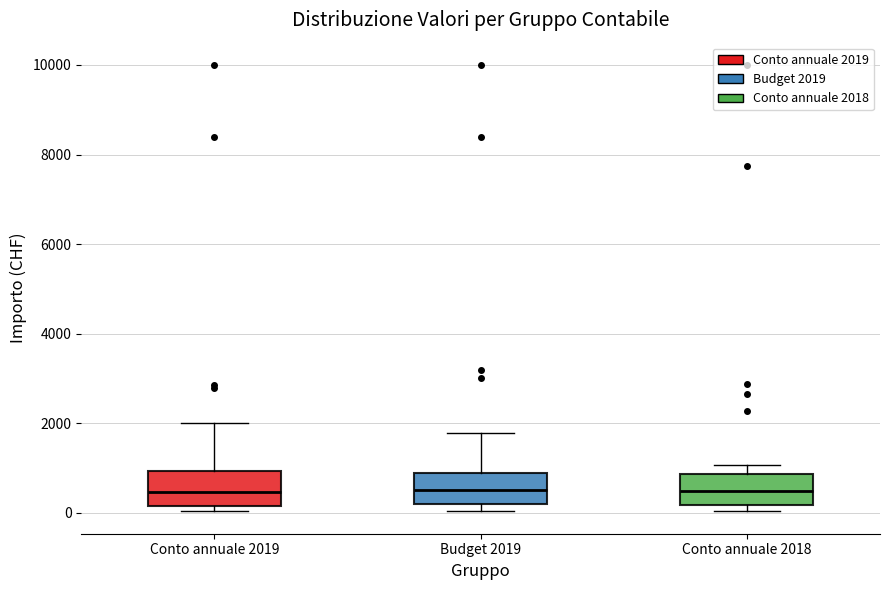

Where does the median line of the box for Conto annuale 2019 sit on the y-axis? The values are not printed on the chart, so give them approximately, as read against the axis.

400